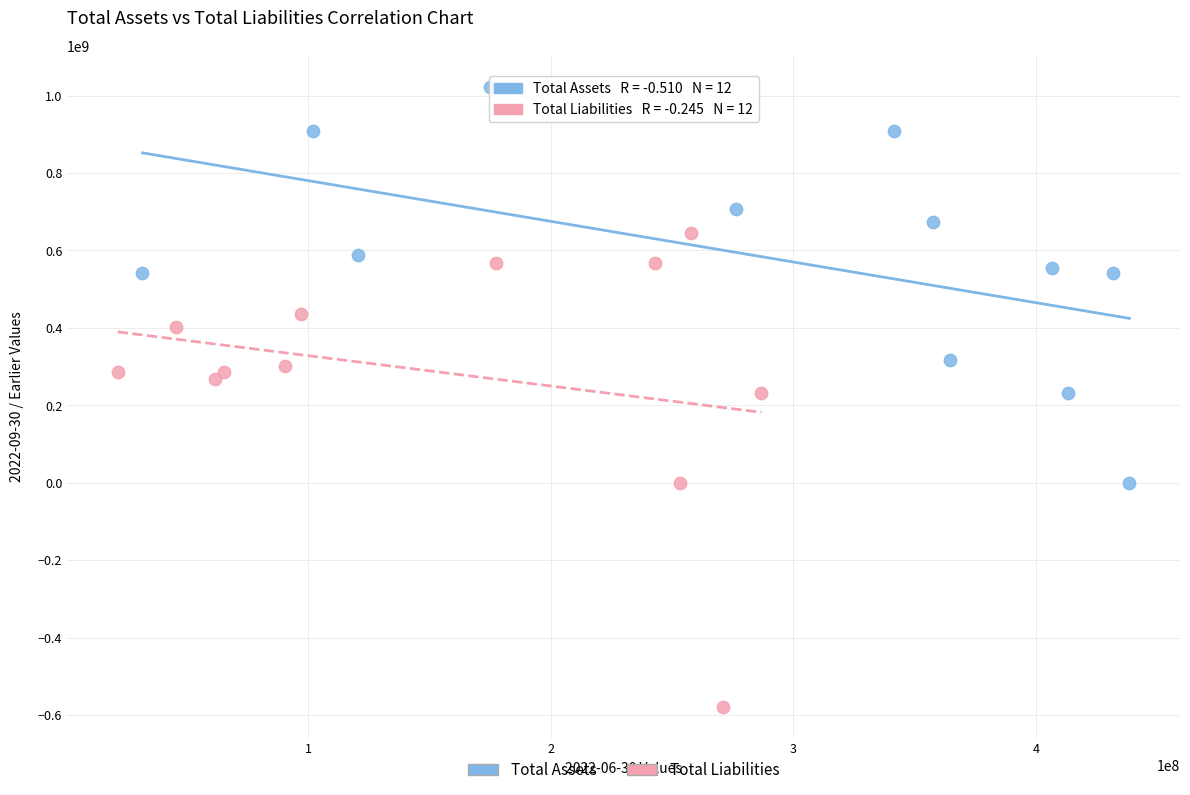

Which series contains the lowest Y value?

Total Liabilities